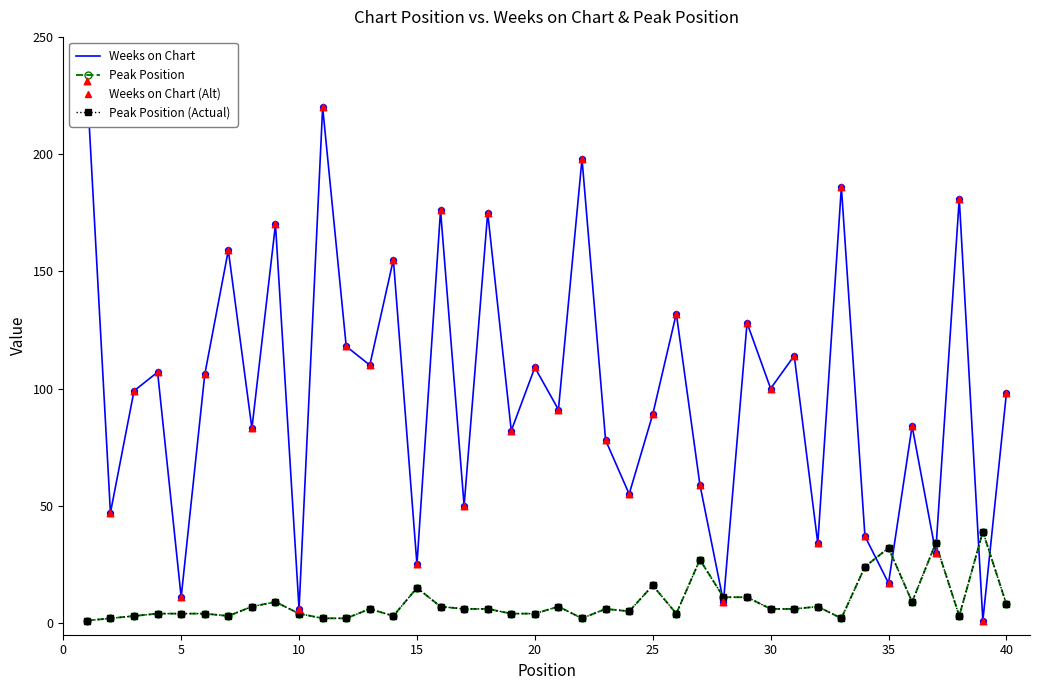

Which series has the largest total across all categories?

Weeks on Chart